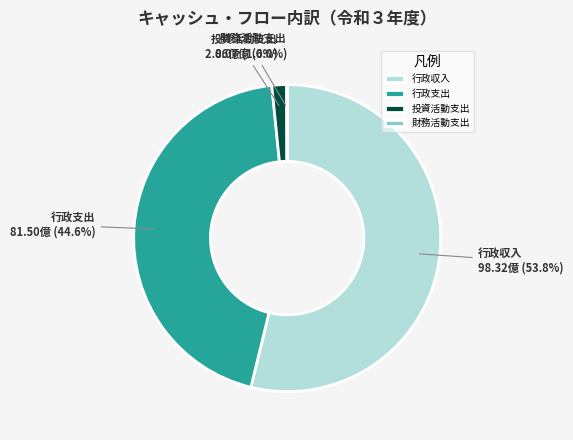

To the nearest percent, what is the average slice percentage?

25%